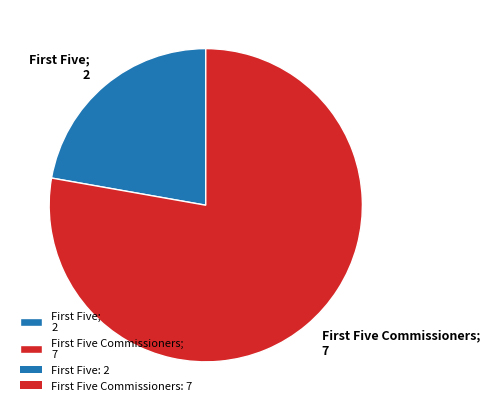

Which slice represents more than half of the pie?

First Five Commissioners; 7